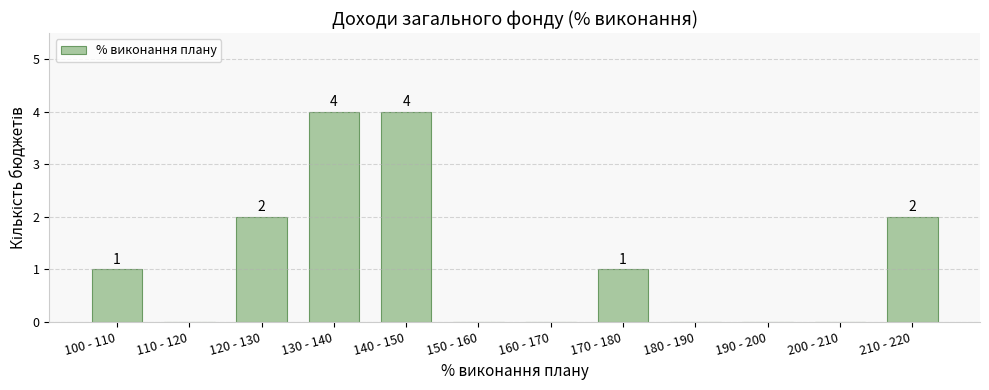

Reading left to right, list all the values displayed in this chart.

100 - 110=1	110 - 120=0	120 - 130=2	130 - 140=4	140 - 150=4	150 - 160=0	160 - 170=0	170 - 180=1	180 - 190=0	190 - 200=0	200 - 210=0	210 - 220=2